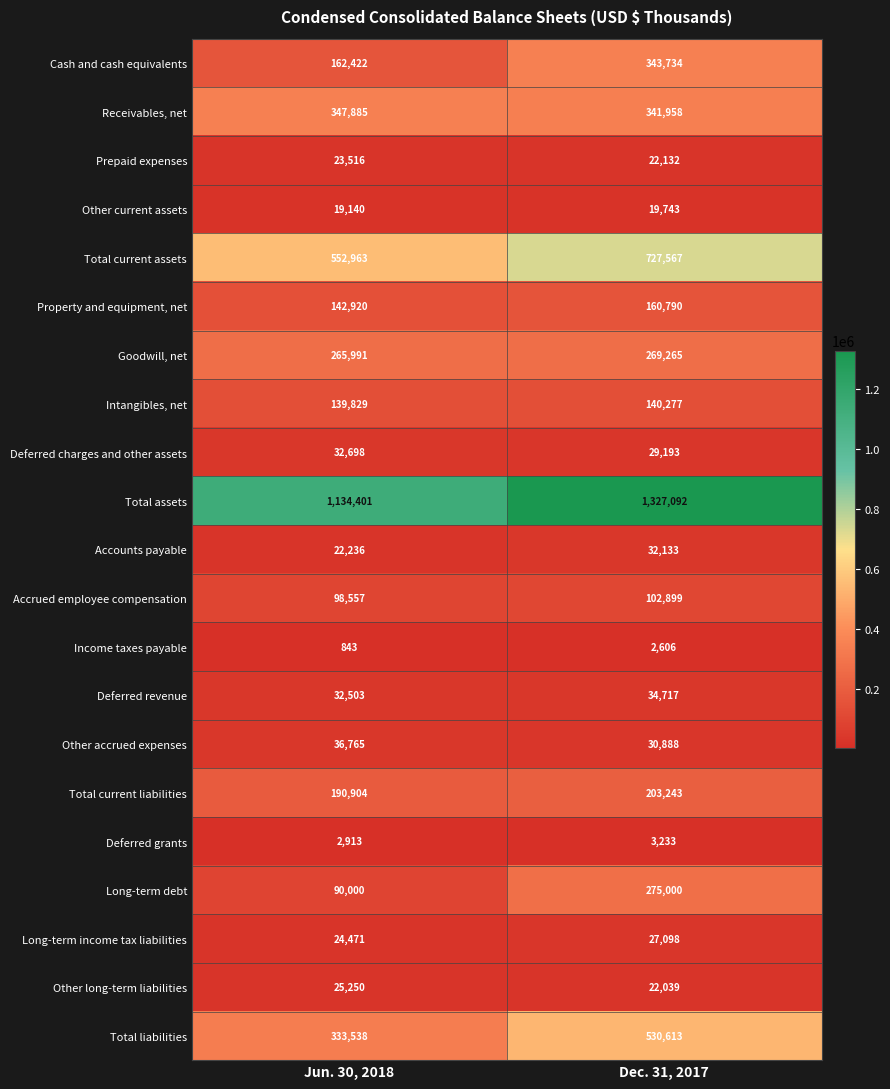

What value does the Goodwill, net series have at Dec. 31, 2017?

269265